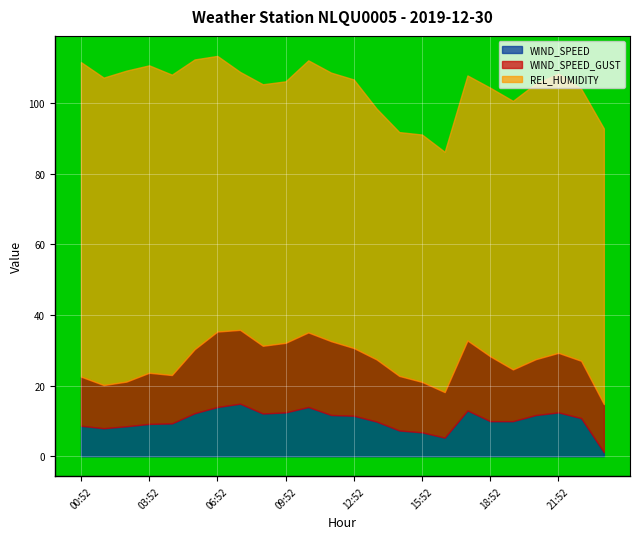

What is the spread (max minus min) of values at 22:52?

66.2